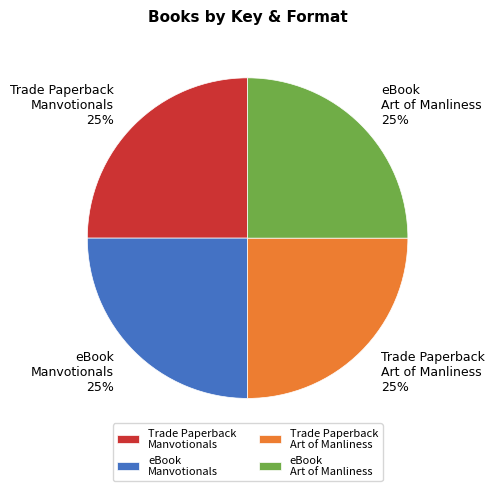

Is there a majority slice in this chart?

No